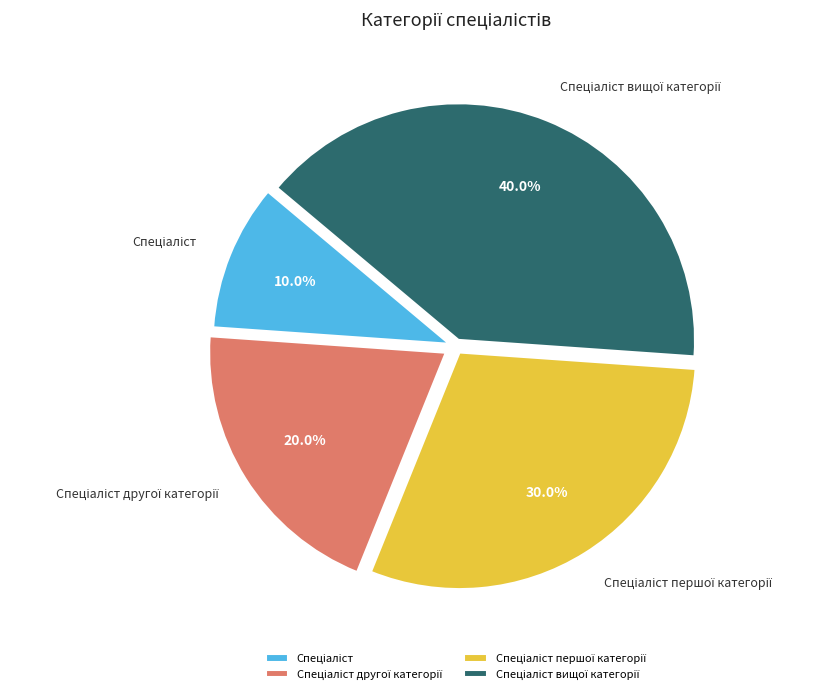

Does any single category account for the majority?

No